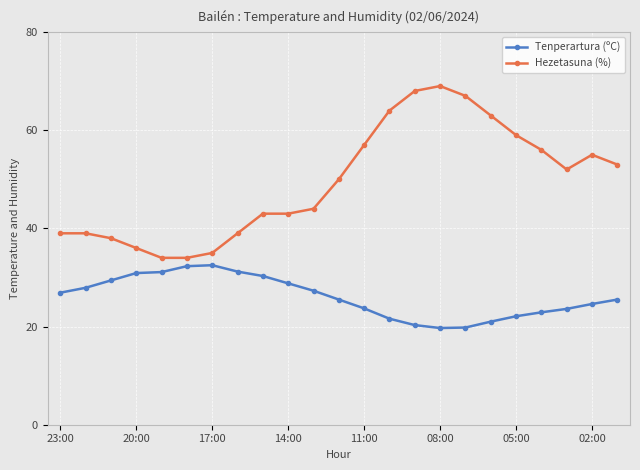

What is the difference between the second highest and minimum values in the Hezetasuna (%) series?

34.0